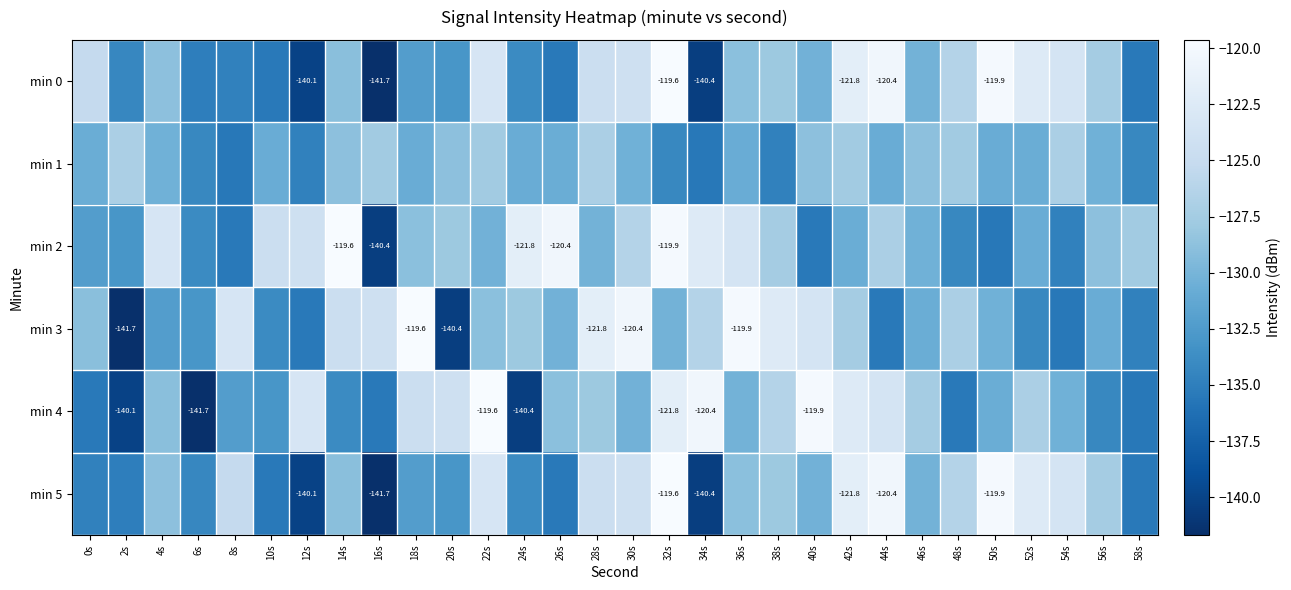

What is the average value of the min 4 series?

-129.5